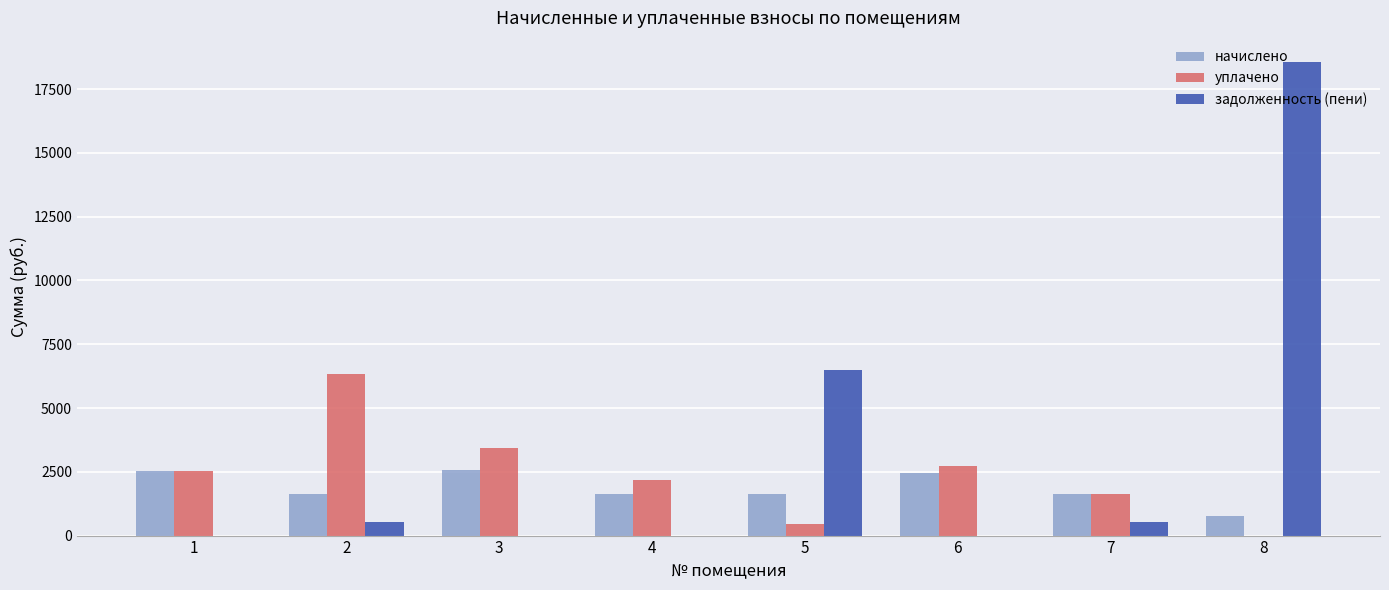

What are all the series names shown in the legend?

начислено, уплачено, задолженность (пени)